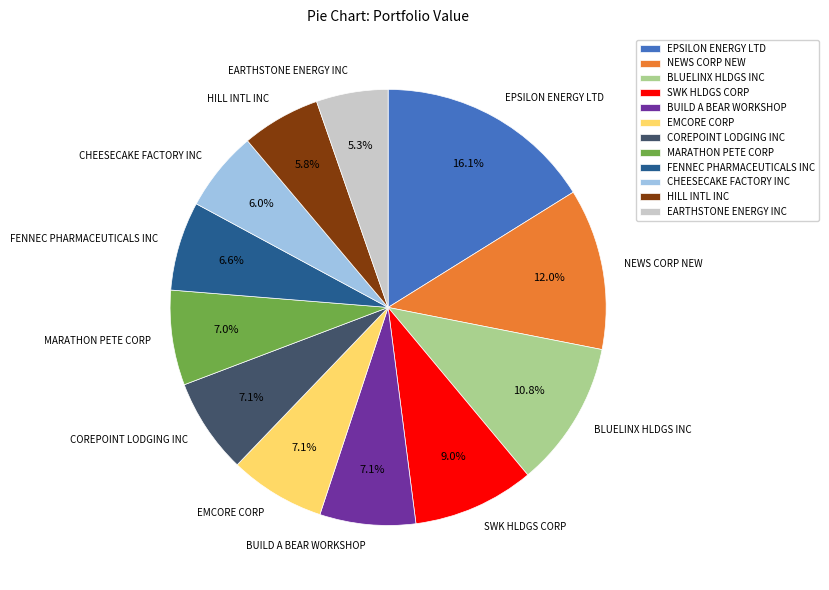

To the nearest percent, what percentage of the pie is CHEESECAKE FACTORY INC?

6%